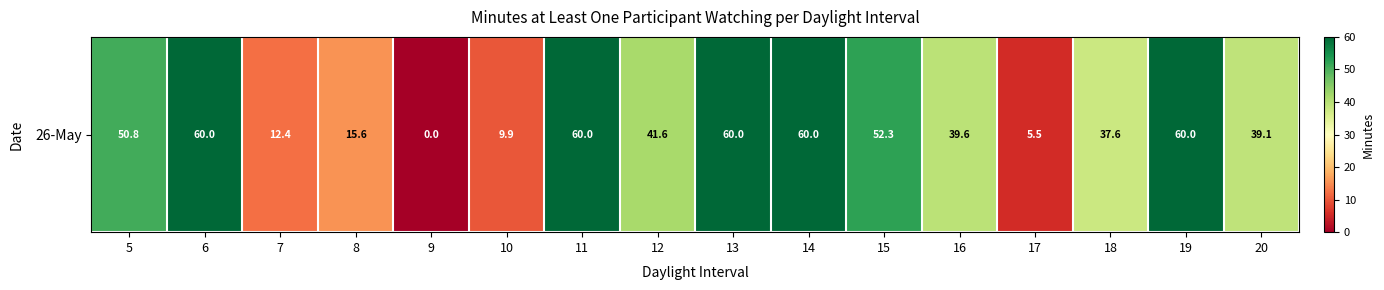

What is the sum of all values?

604.3